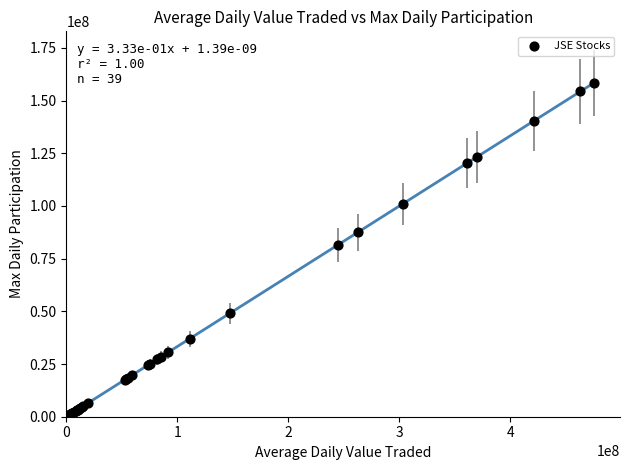

What Y value in the scatter plot is closest to 79200000?

81400000